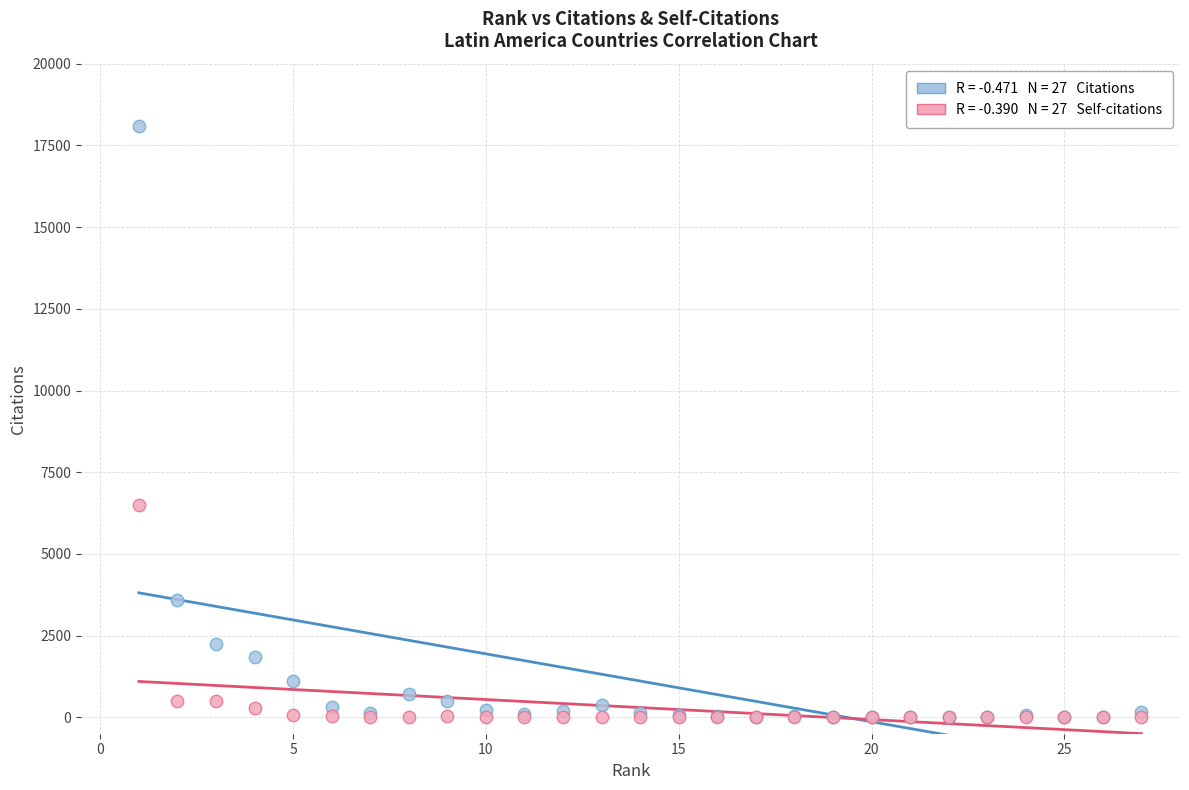

Across all series, what Y value is closest to 9050?

6512